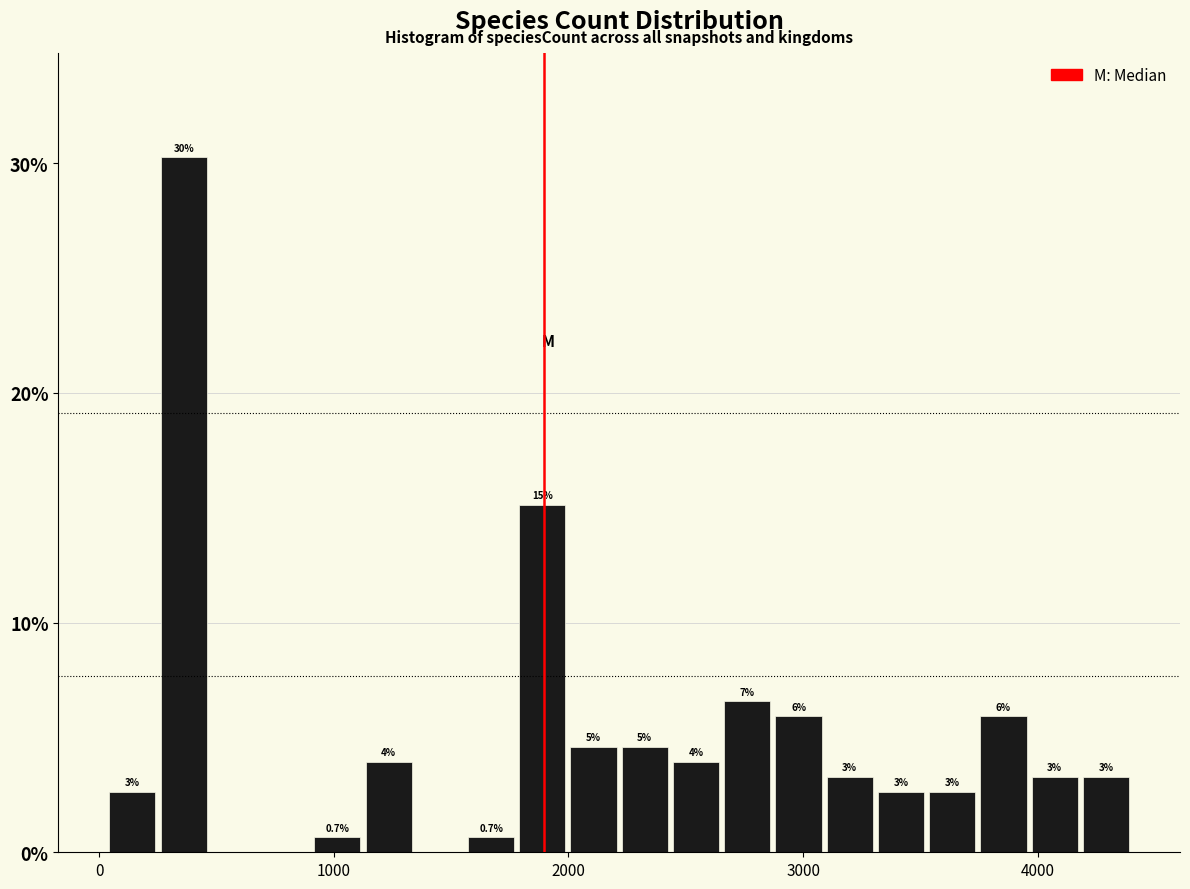

Around what value on the x-axis is the tallest bar? Give the approximate position of its centre, as read against the axis.

400